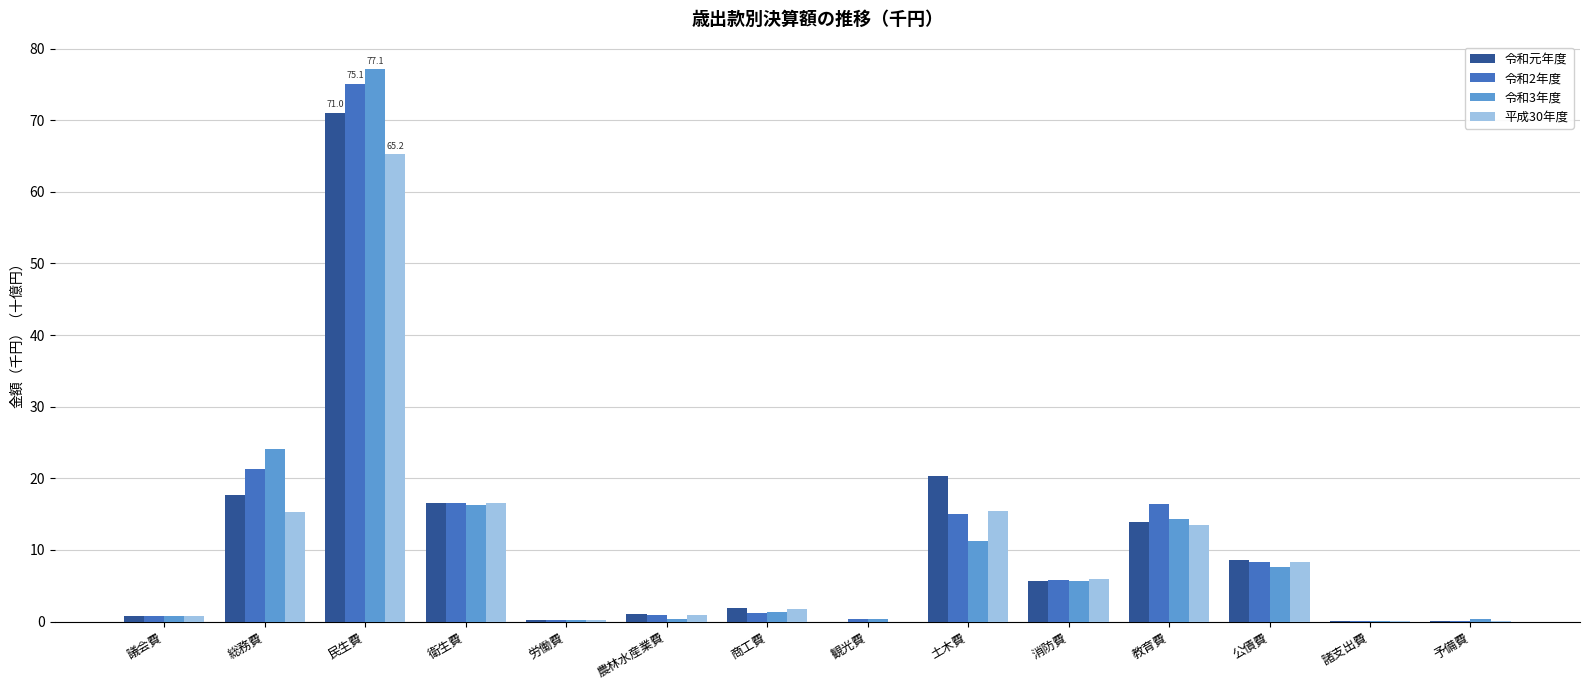

The 令和元年度 series shows 25.0 at 衛生費. True or false?

False